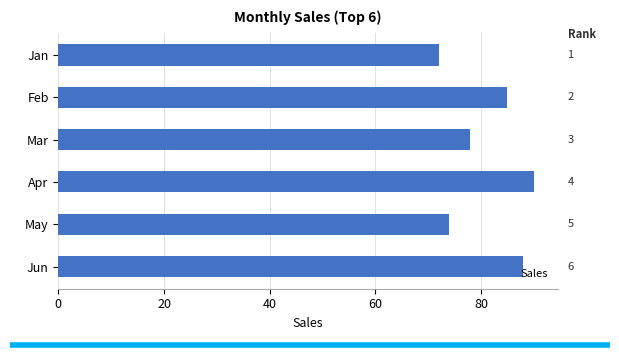

What is the greatest value displayed?

90